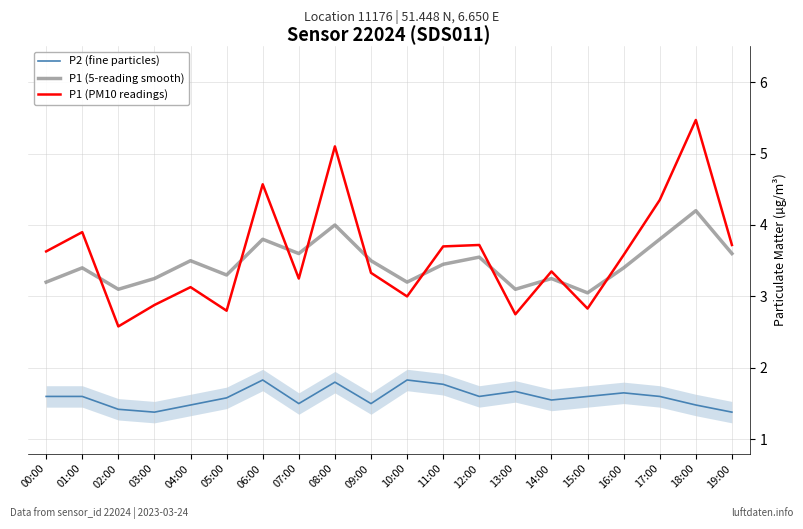

What is the difference between the maximum and second lowest values in the P1 (PM10 readings) series?

2.7